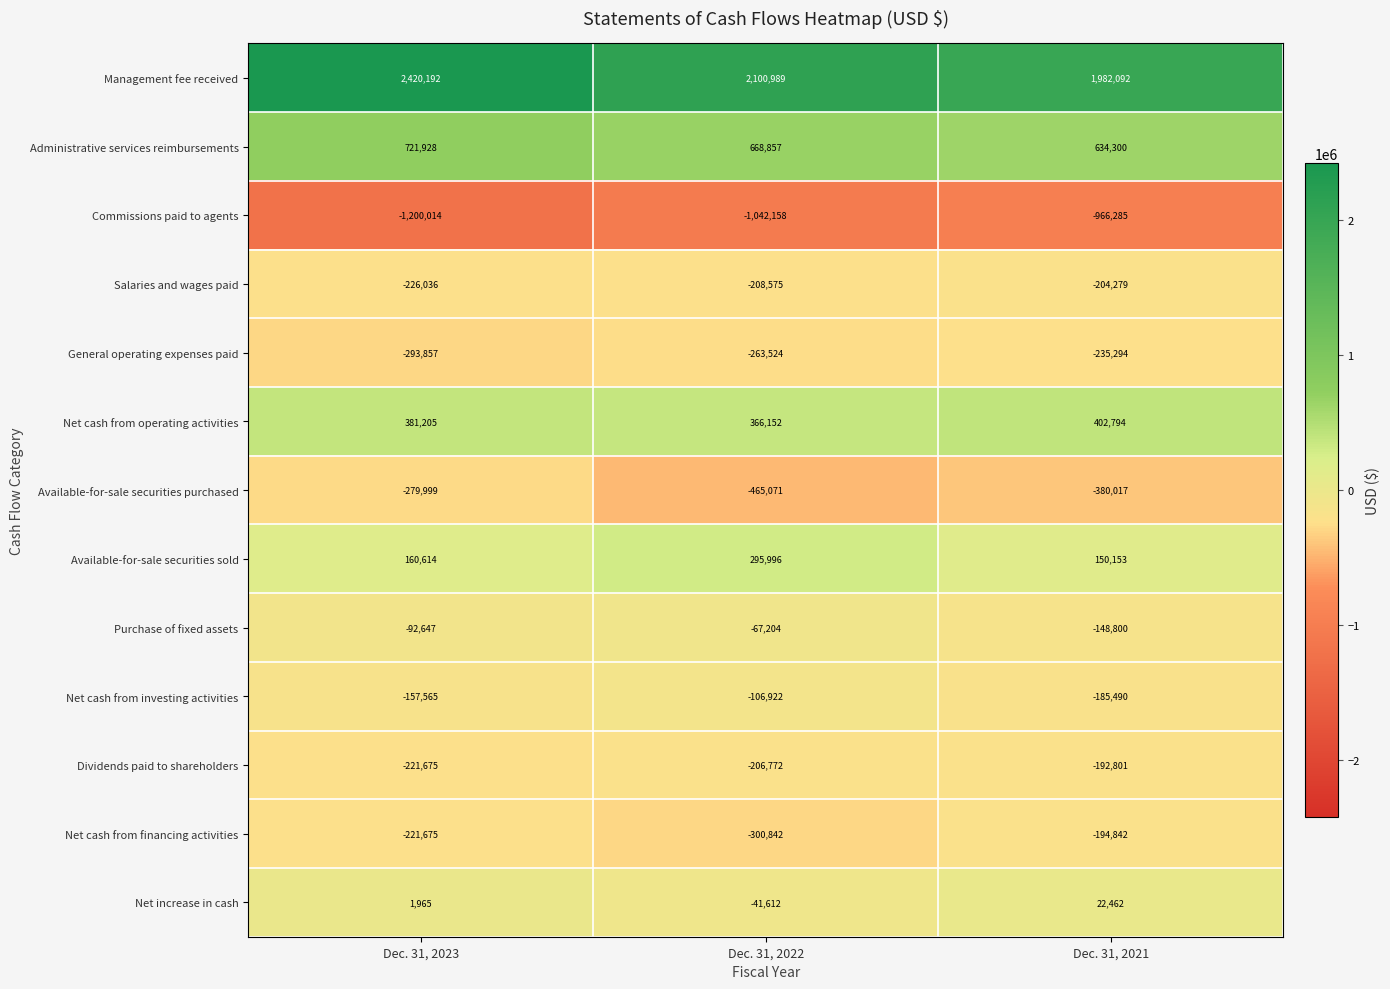

The value of Net increase in cash at Dec. 31, 2023 is 1965. True or false?

True